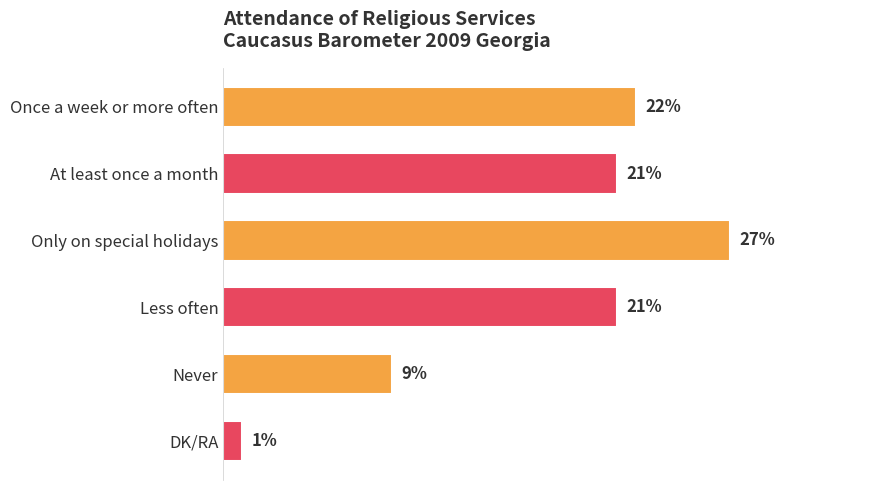

Where is the data nearest to the value 14?

Never